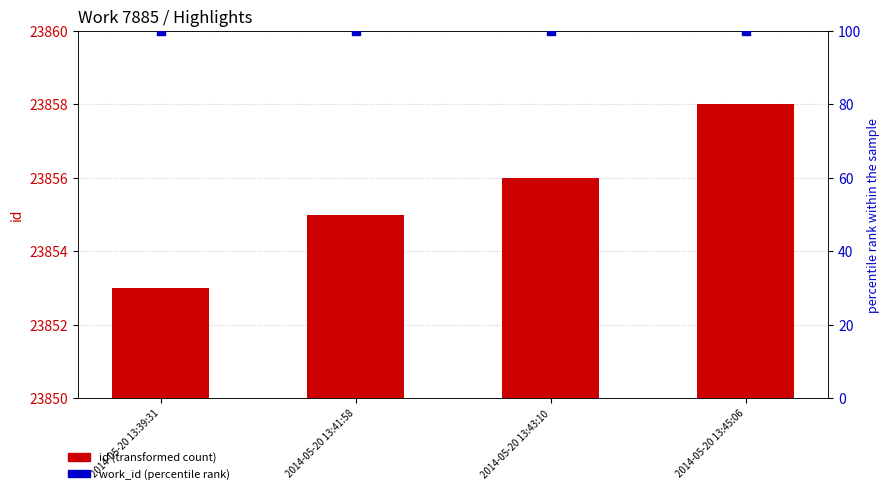

Is the value of id at 2014-05-20 13:45:06 greater than the value of work_id (percentile) at 2014-05-20 13:43:10?

Yes